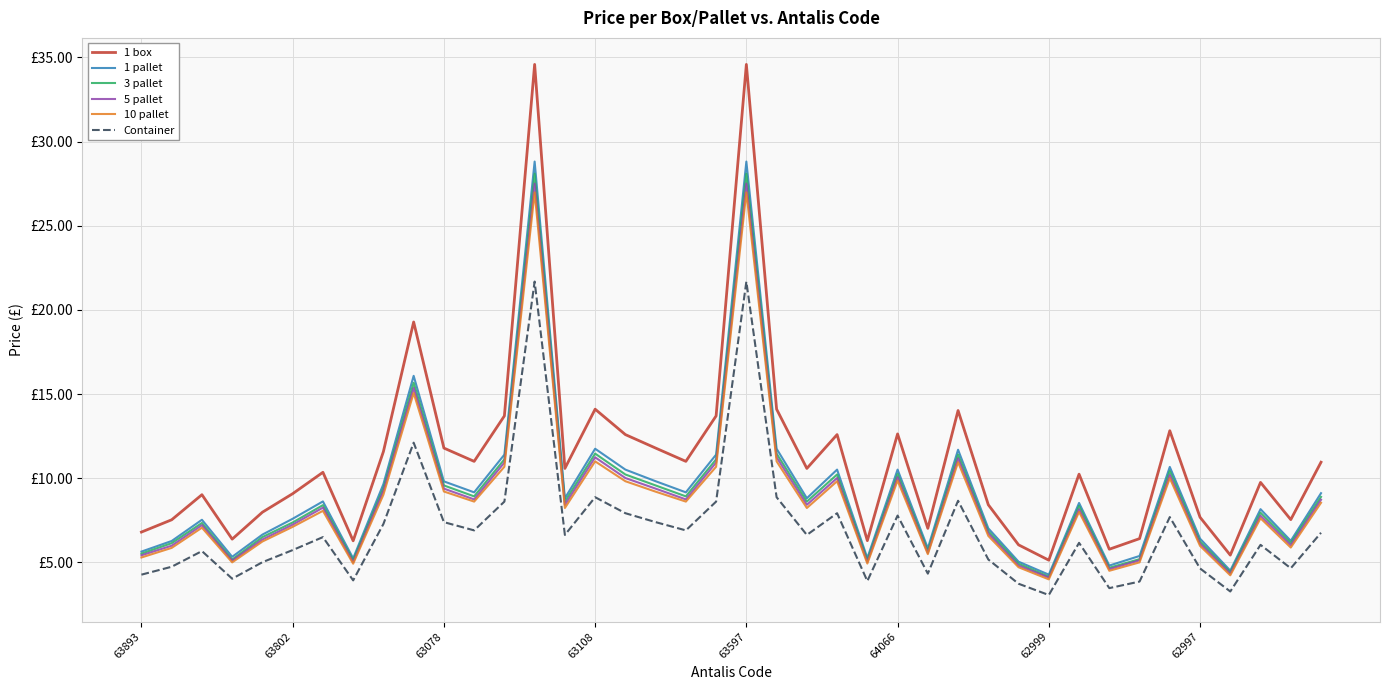

Reading left to right, extract all data points from this chart.

1 box: 6.8	7.5	9.0	6.4	8.0	9.1	10.3	6.3	11.6	19.3	11.8	11.0	13.7	34.6	10.6	14.1	12.6	11.8	11.0	13.7	34.6	14.1	10.6	12.6	6.3	12.6	7.0	14.0	8.4	6.0	5.1	10.2	5.8	6.4	12.8	7.7	5.4	9.8	7.5	10.9
1 pallet: 5.6	6.3	7.5	5.3	6.7	7.6	8.6	5.2	9.7	16.1	9.8	9.2	11.4	28.8	8.8	11.8	10.5	9.8	9.2	11.4	28.8	11.8	8.8	10.5	5.3	10.5	5.8	11.7	7.0	5.0	4.3	8.5	4.8	5.4	10.7	6.4	4.5	8.2	6.3	9.1
3 pallet: 5.5	6.1	7.3	5.2	6.5	7.4	8.4	5.1	9.4	15.7	9.6	8.9	11.1	28.1	8.6	11.5	10.2	9.6	8.9	11.1	28.1	11.5	8.6	10.2	5.1	10.2	5.7	11.4	6.8	4.9	4.2	8.3	4.7	5.2	10.4	6.2	4.4	8.0	6.2	8.9
5 pallet: 5.4	6.0	7.2	5.1	6.4	7.2	8.2	5.0	9.2	15.4	9.4	8.7	10.9	27.5	8.4	11.2	10.0	9.4	8.7	10.9	27.5	11.2	8.4	10.0	5.0	10.1	5.6	11.2	6.7	4.8	4.1	8.2	4.6	5.1	10.2	6.1	4.3	7.8	6.0	8.7
10 pallet: 5.3	5.9	7.1	5.0	6.2	7.1	8.1	4.9	9.0	15.1	9.2	8.6	10.7	27.0	8.2	11.0	9.8	9.2	8.6	10.7	27.0	11.0	8.2	9.8	4.9	9.9	5.5	10.9	6.6	4.7	4.0	8.0	4.5	5.0	10.0	6.0	4.2	7.6	5.9	8.5
Container: 4.3	4.7	5.7	4.0	5.0	5.7	6.5	3.9	7.3	12.1	7.4	6.9	8.6	21.7	6.6	8.9	7.9	7.4	6.9	8.6	21.7	8.9	6.6	7.9	3.9	7.8	4.3	8.7	5.2	3.7	3.1	6.2	3.5	3.9	7.7	4.6	3.3	6.0	4.7	6.8